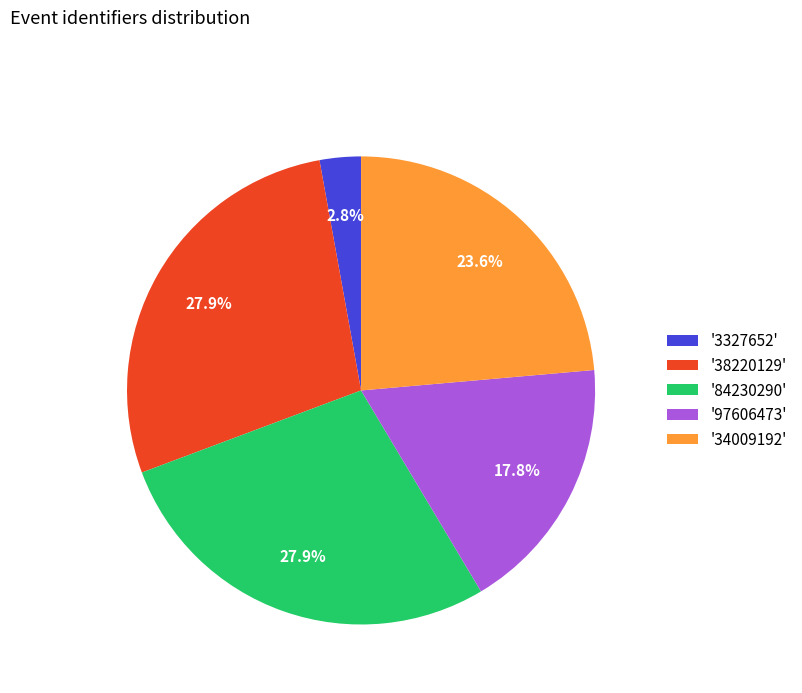

Does any single category account for the majority?

No